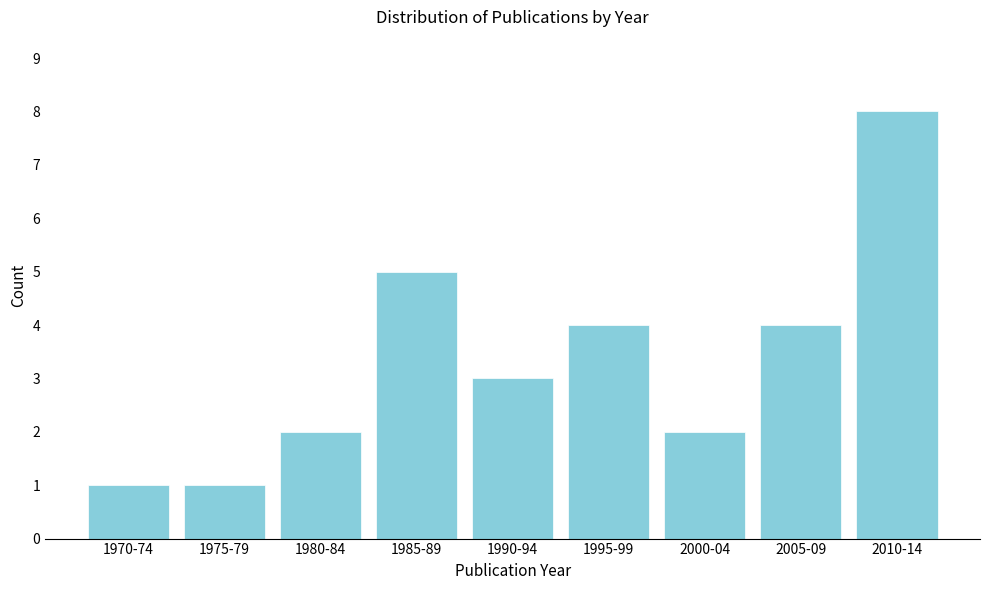

Reading left to right, list all the values displayed in this chart.

1970-74=1	1975-79=1	1980-84=2	1985-89=5	1990-94=3	1995-99=4	2000-04=2	2005-09=4	2010-14=8